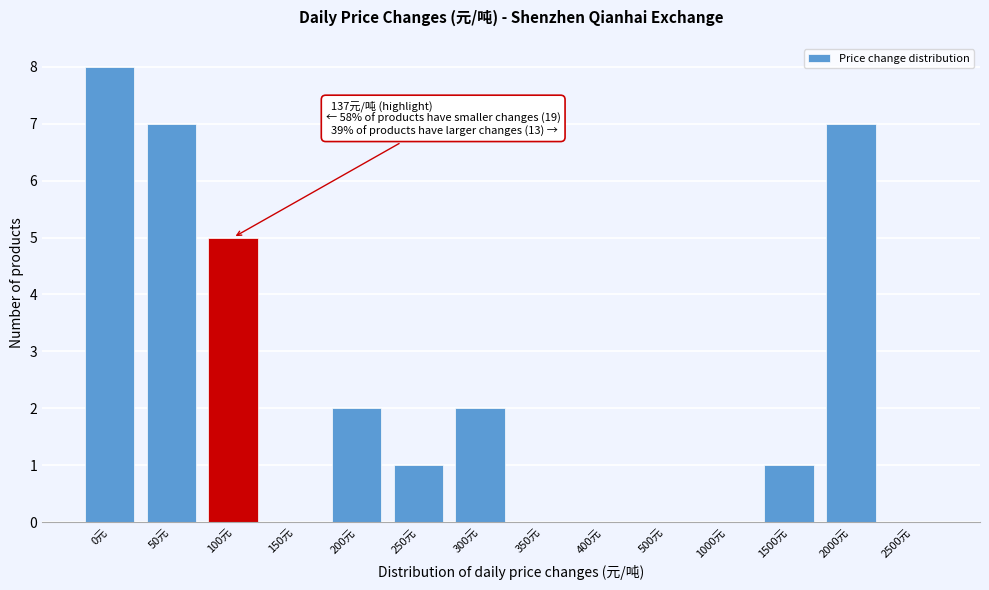

Reading left to right, extract all data points from this chart.

0元=8	50元=7	100元=5	150元=0	200元=2	250元=1	300元=2	350元=0	400元=0	500元=0	1000元=0	1500元=1	2000元=7	2500元=0